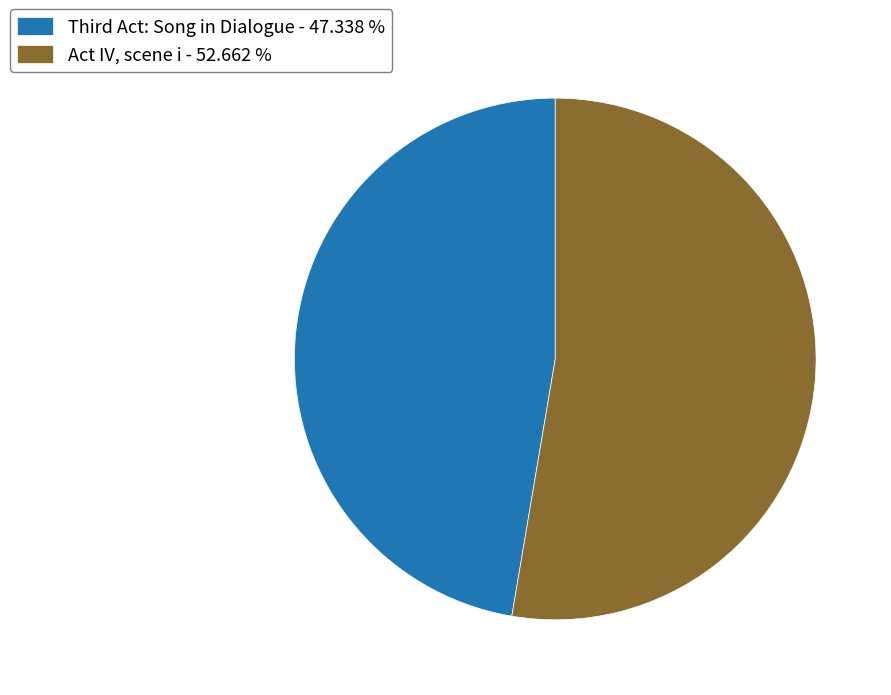

Is there a majority slice in this chart?

Yes